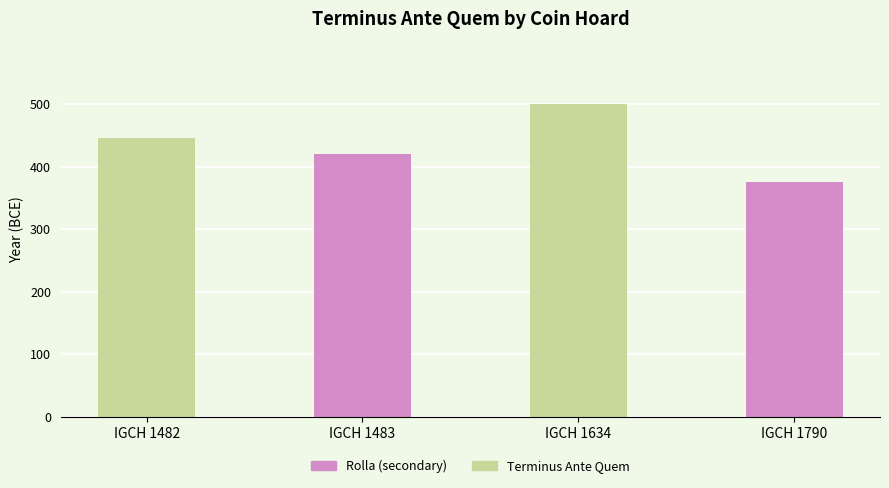

Which label corresponds to the smallest value in the chart?

IGCH 1790